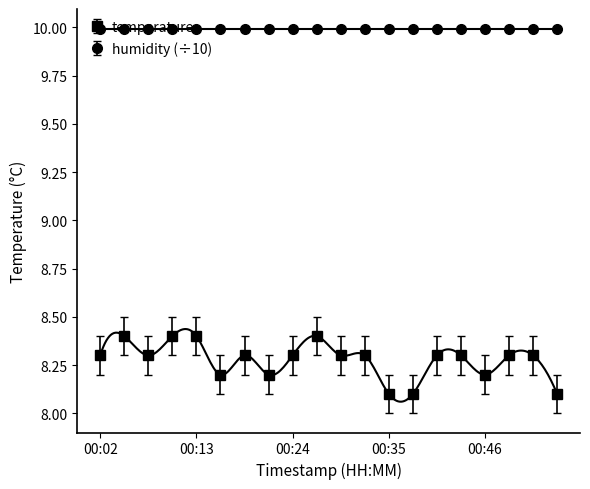

What is the difference between the values at 00:13 and 00:46?

0.2